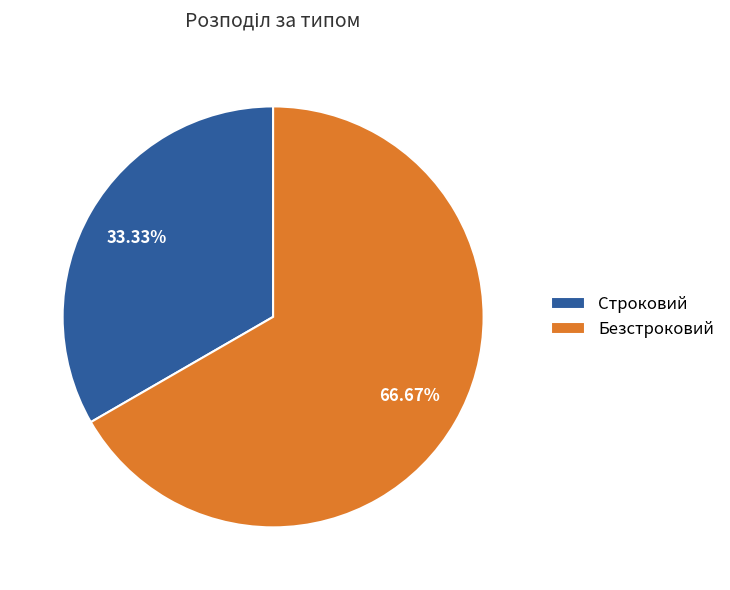

Rank the categories by value from highest to lowest.

Безстроковий, Строковий